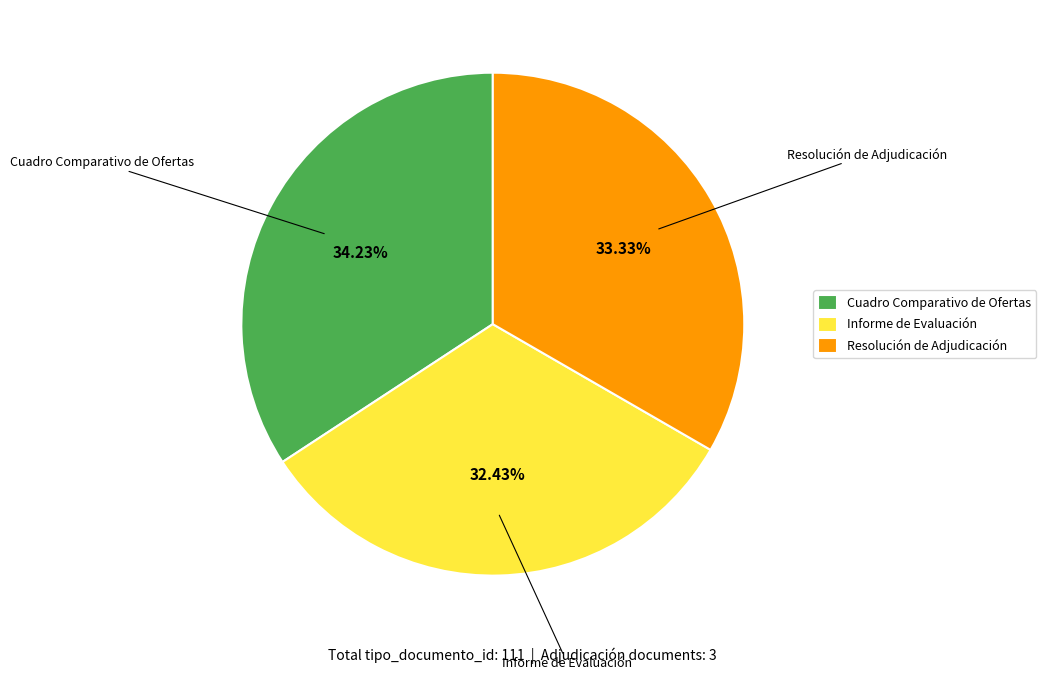

How many slices are in this pie chart?

3